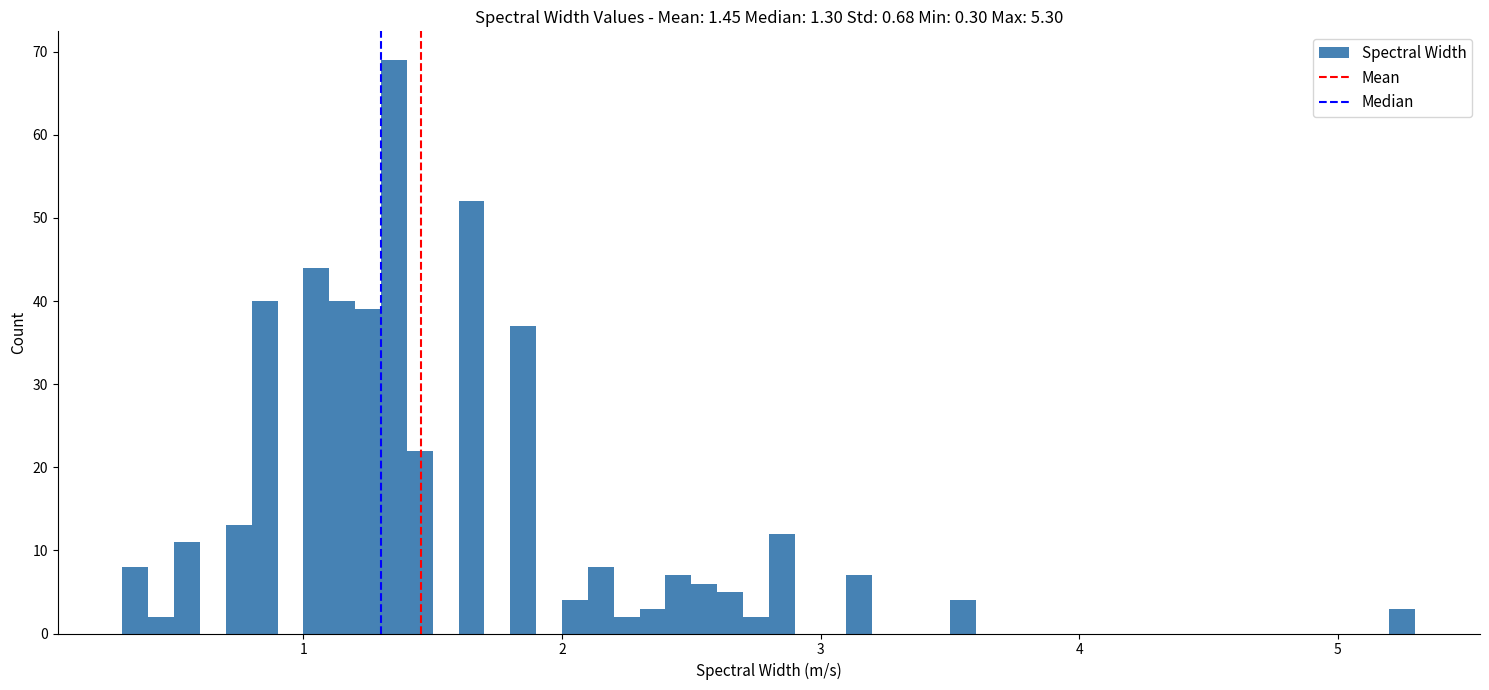

Around what value on the x-axis is the tallest bar? Give the approximate position of its centre, as read against the axis.

1.4